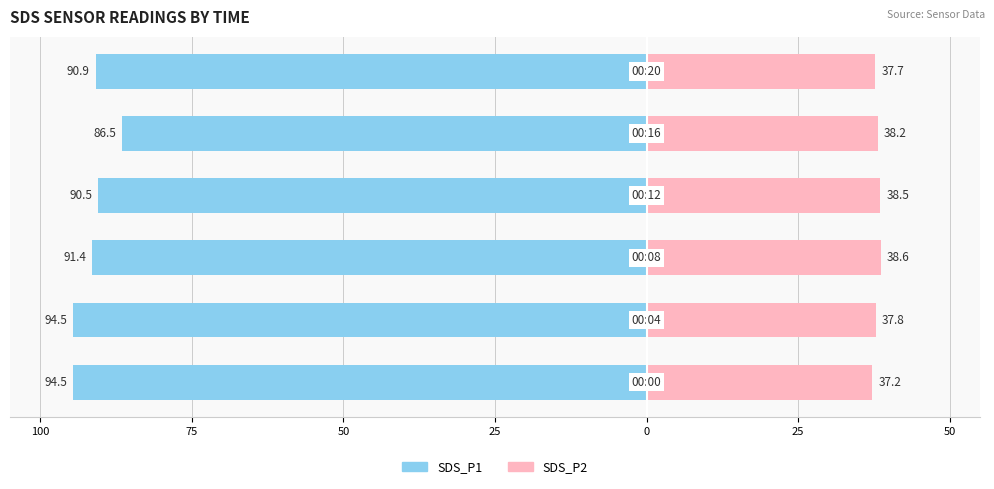

What is the value of the SDS_P1 bar at the 2nd from the left?

-94.5